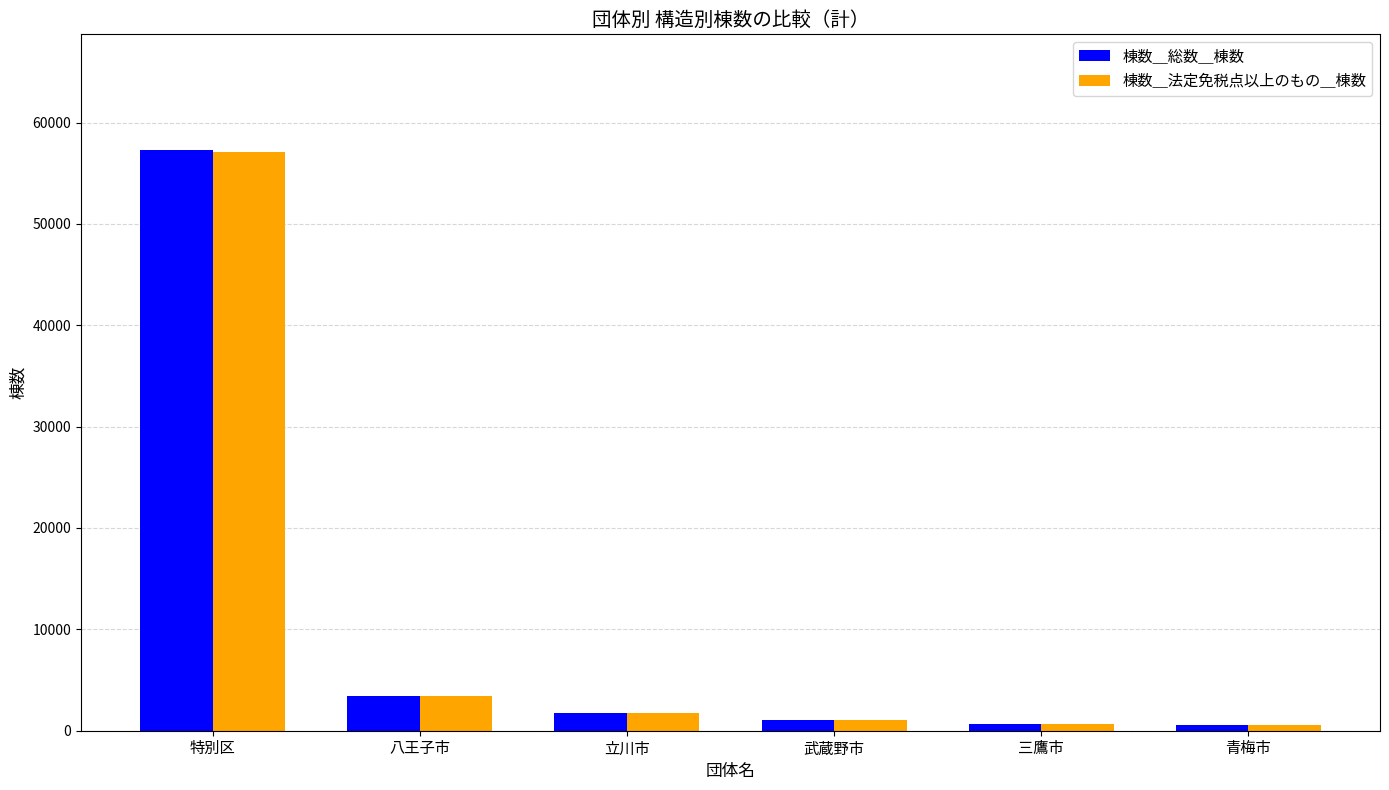

How many distinct data groups are displayed?

2